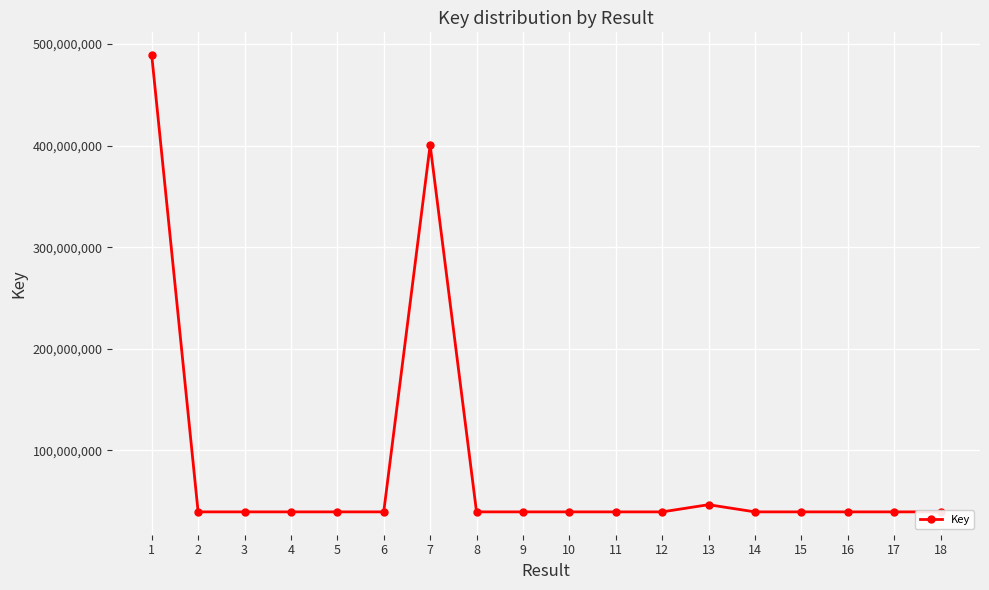

The chart shows a value of 59643355 at 15. True or false?

False